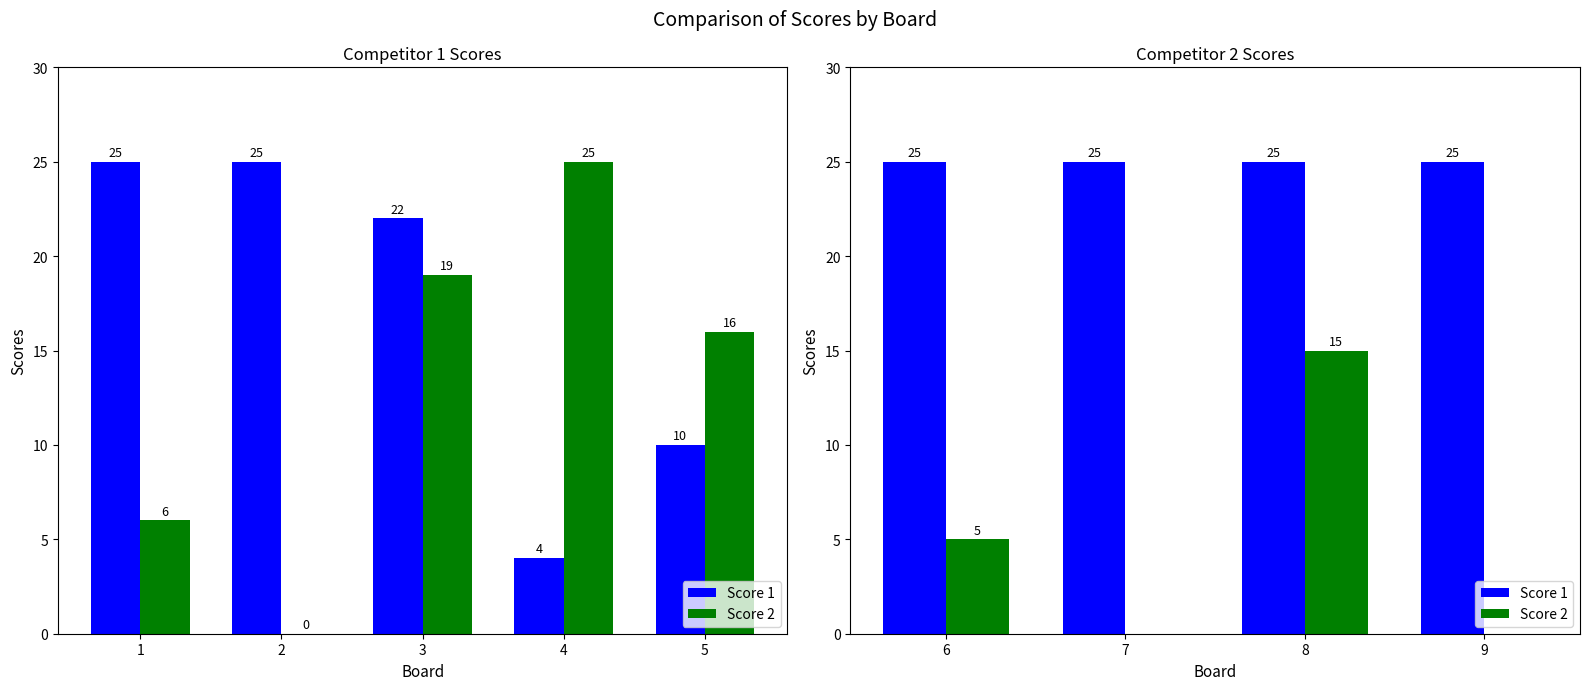

What is the value of the Score 2 bar at the 3rd from the left?

15